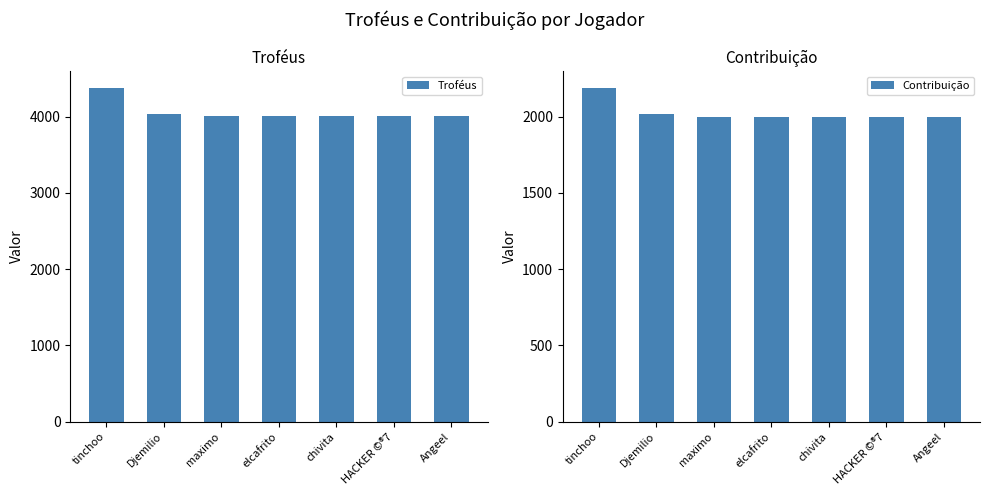

Does the chart contain any negative values?

No